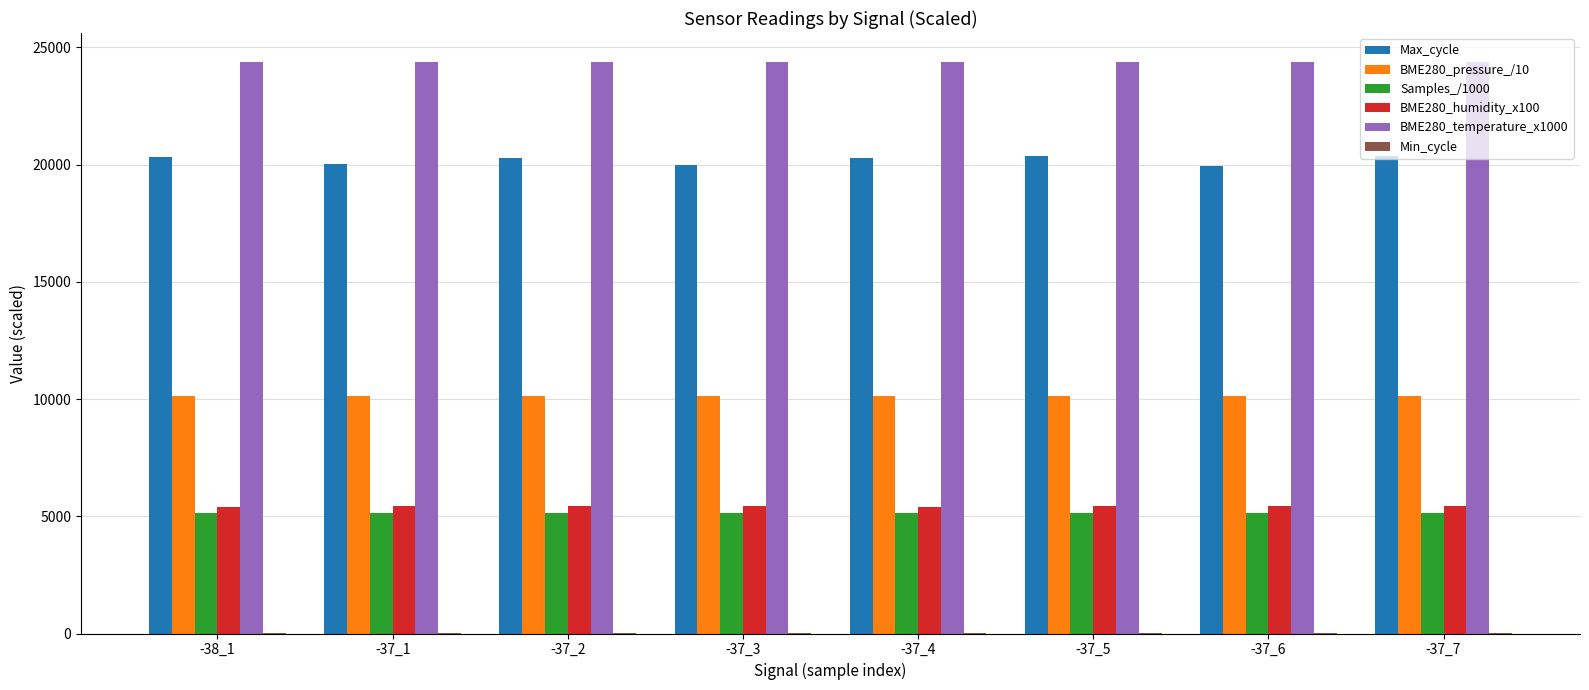

What is the maximum value shown in the chart?

24390.0